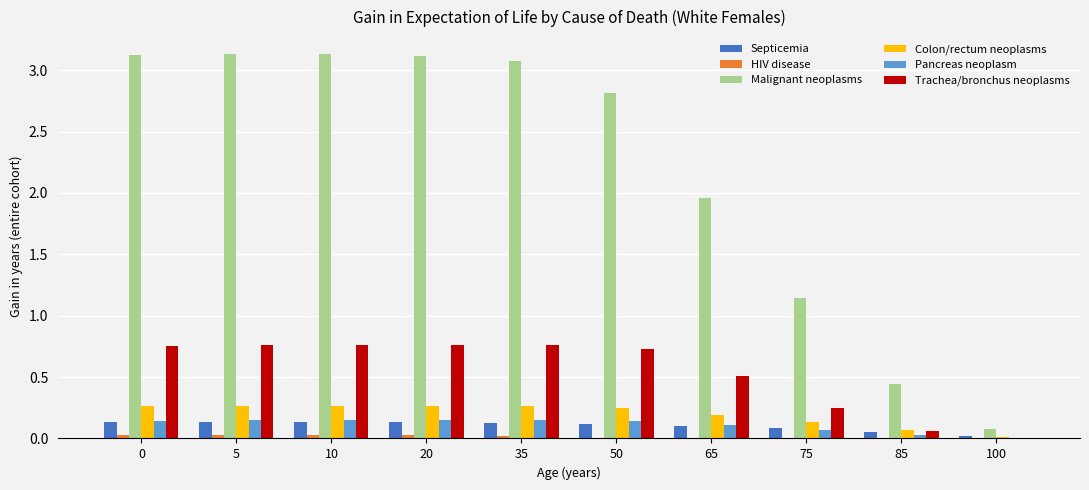

The Pancreas neoplasm series shows 0.1 at 5. True or false?

True